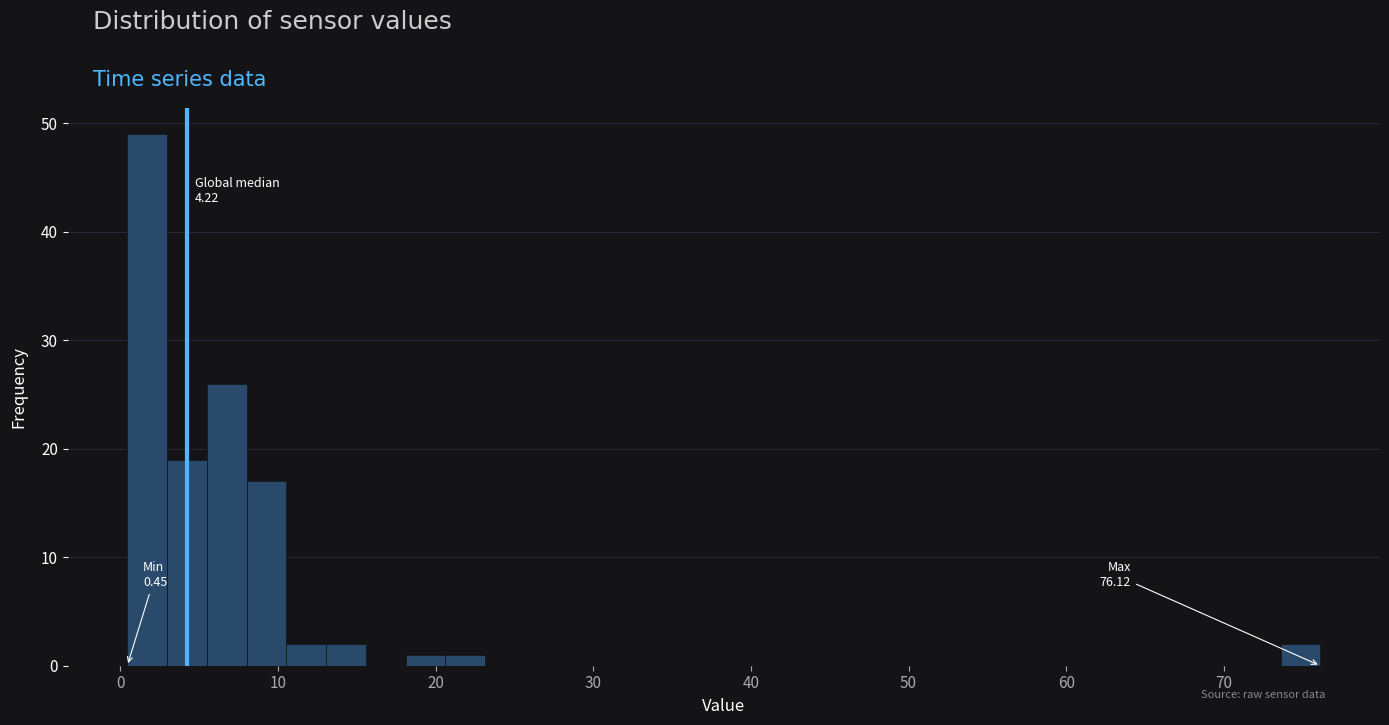

Around what value on the x-axis is the tallest bar? Give the approximate position of its centre, as read against the axis.

2